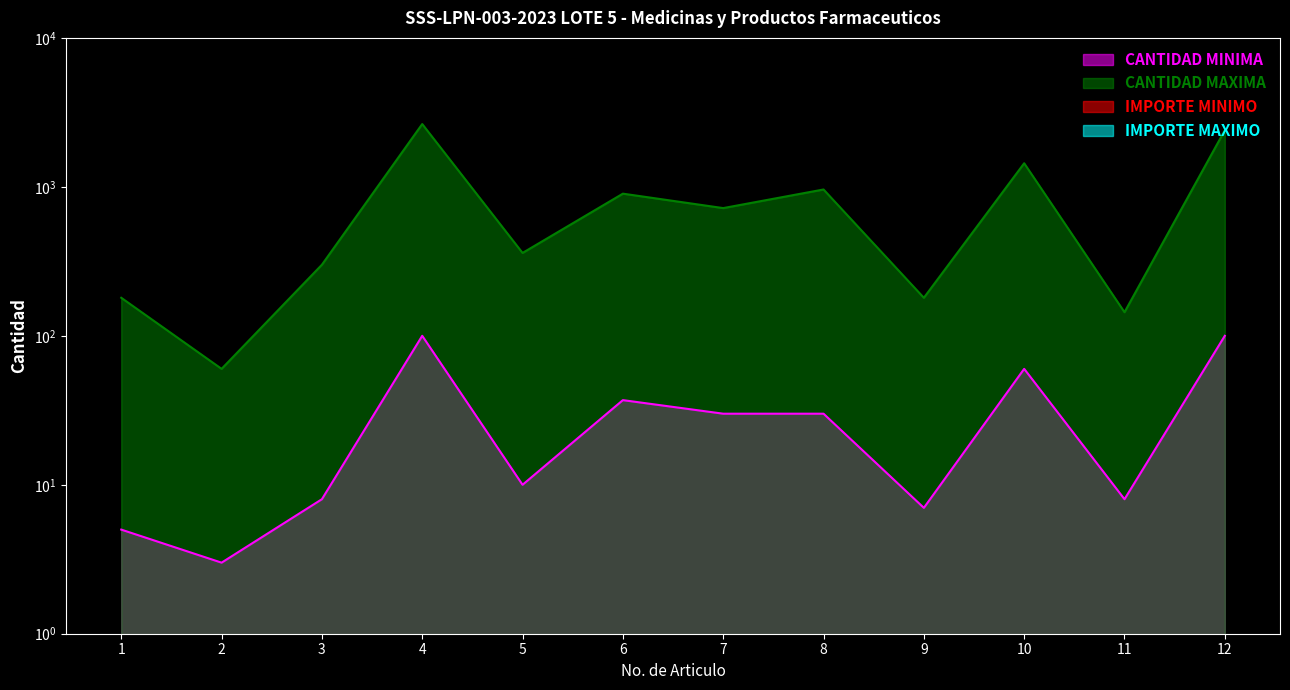

True or false: CANTIDAD MAXIMA and CANTIDAD MINIMA cross at least once.

False